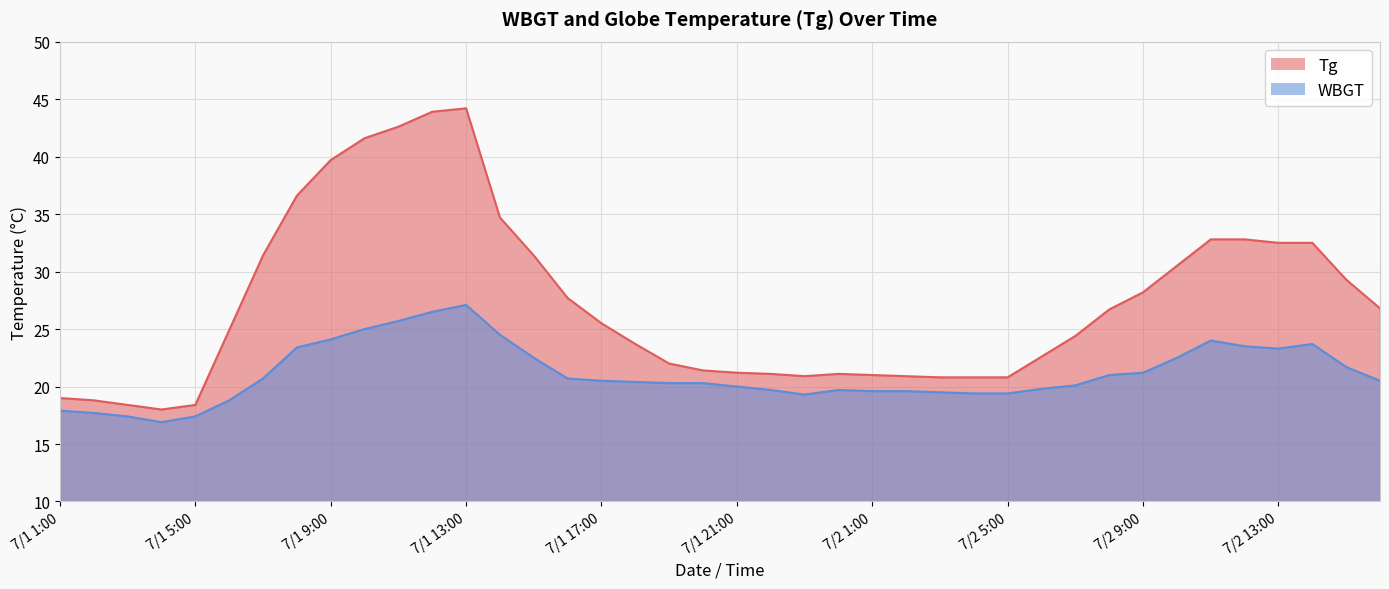

Which series changed the most between 7/1 2:00 and 7/1 22:00?

Tg